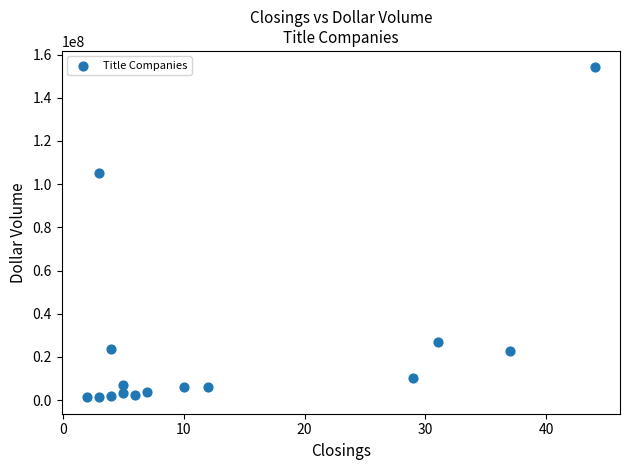

What Y value in the scatter plot is closest to 77687089?

105325000